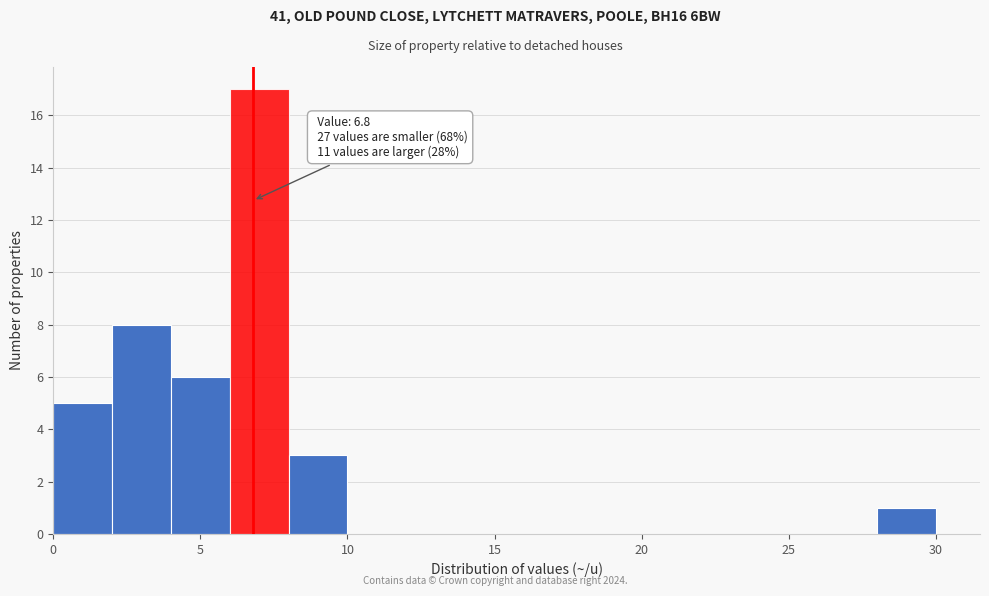

Over which range of the x-axis is the bar tallest?

6 to 8